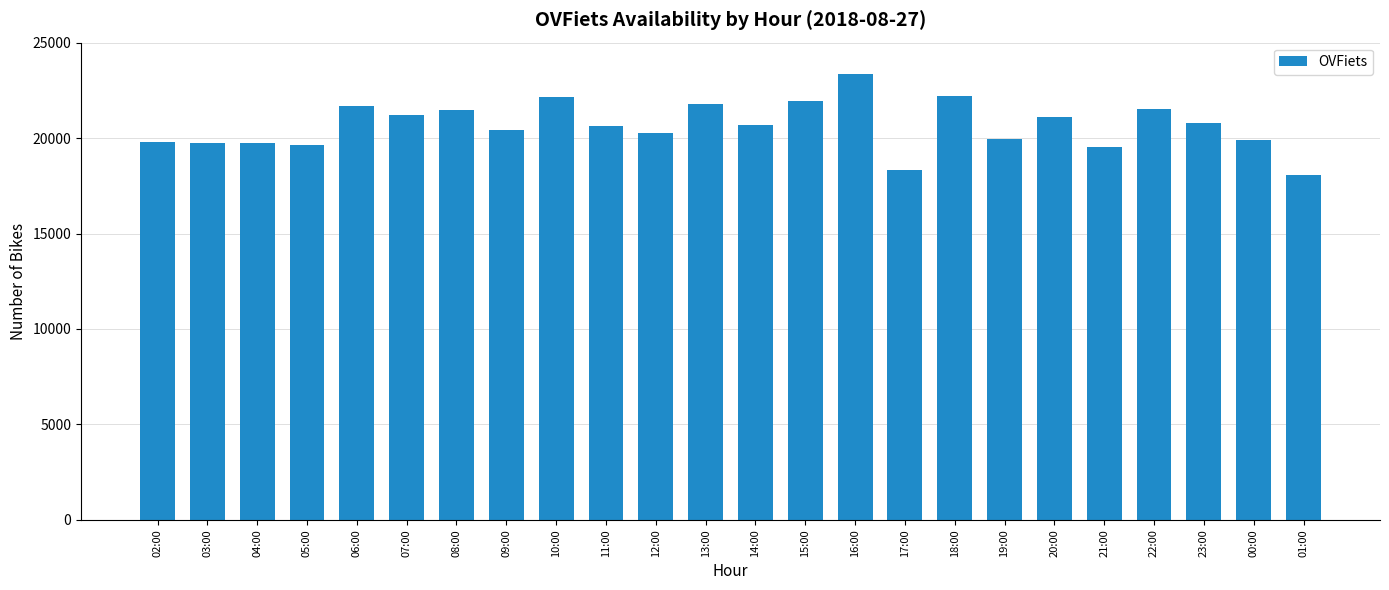

What is the label of the 9th bar from the right?

17:00